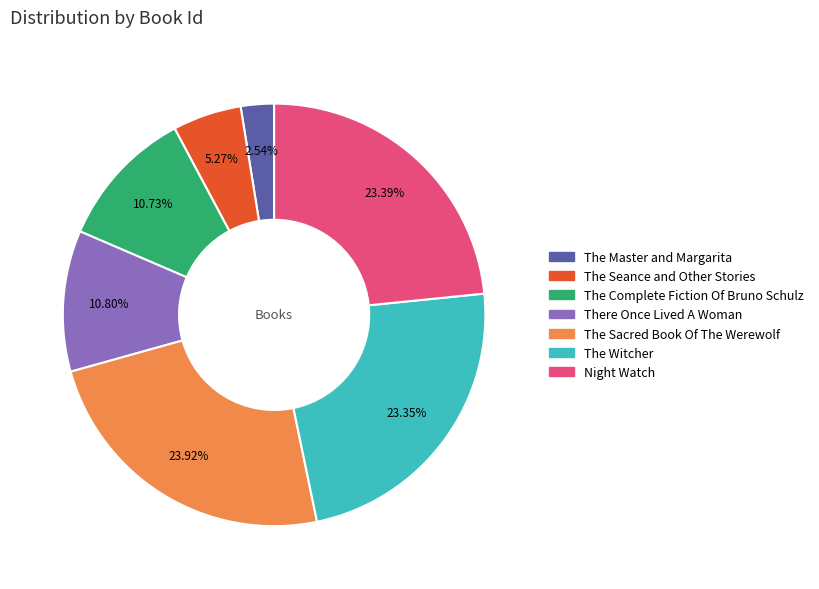

To the nearest percent, what is the difference between the There Once Lived A Woman and The Master and Margarita slice percentages?

8%